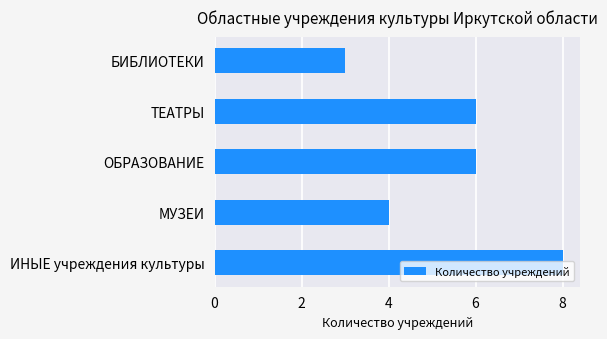

Is it true that the value at МУЗЕИ is 7?

False